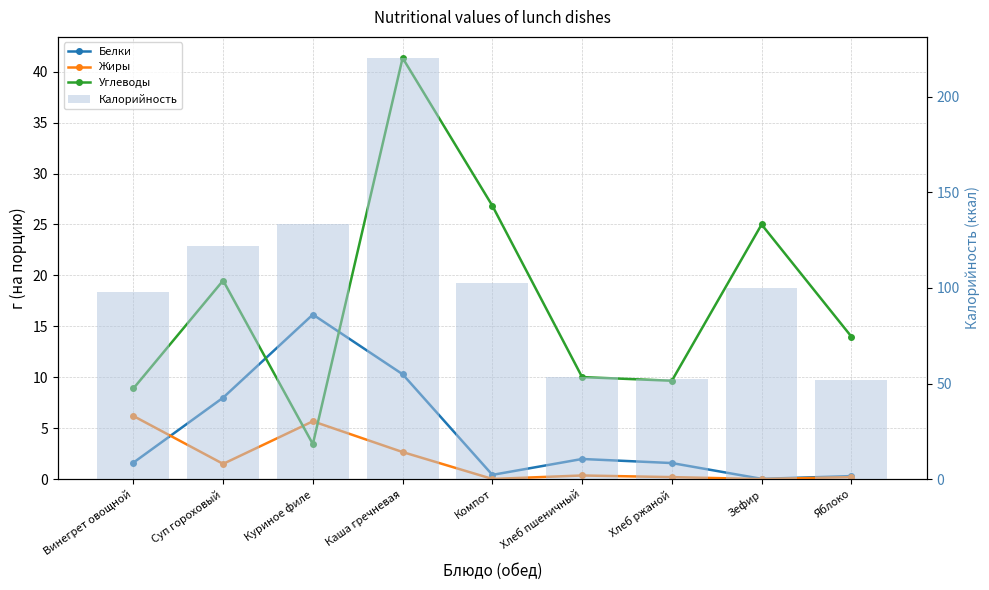

What are all the series names shown in the legend?

Белки, Жиры, Углеводы, Калорийность